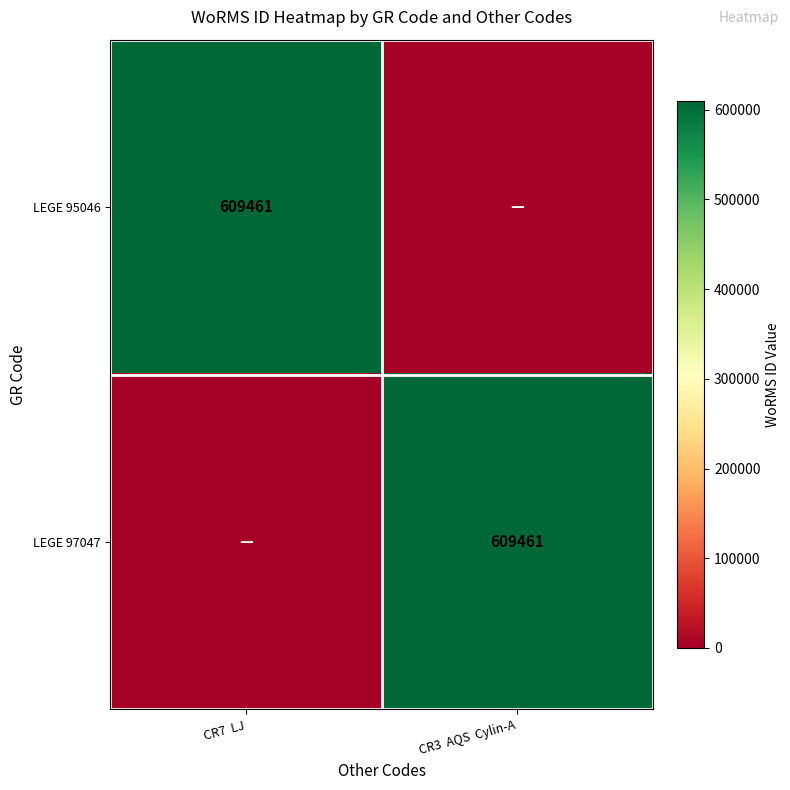

Is it true that LEGE 97047 equals 609461 at CR3  AQS  Cylin-A?

True